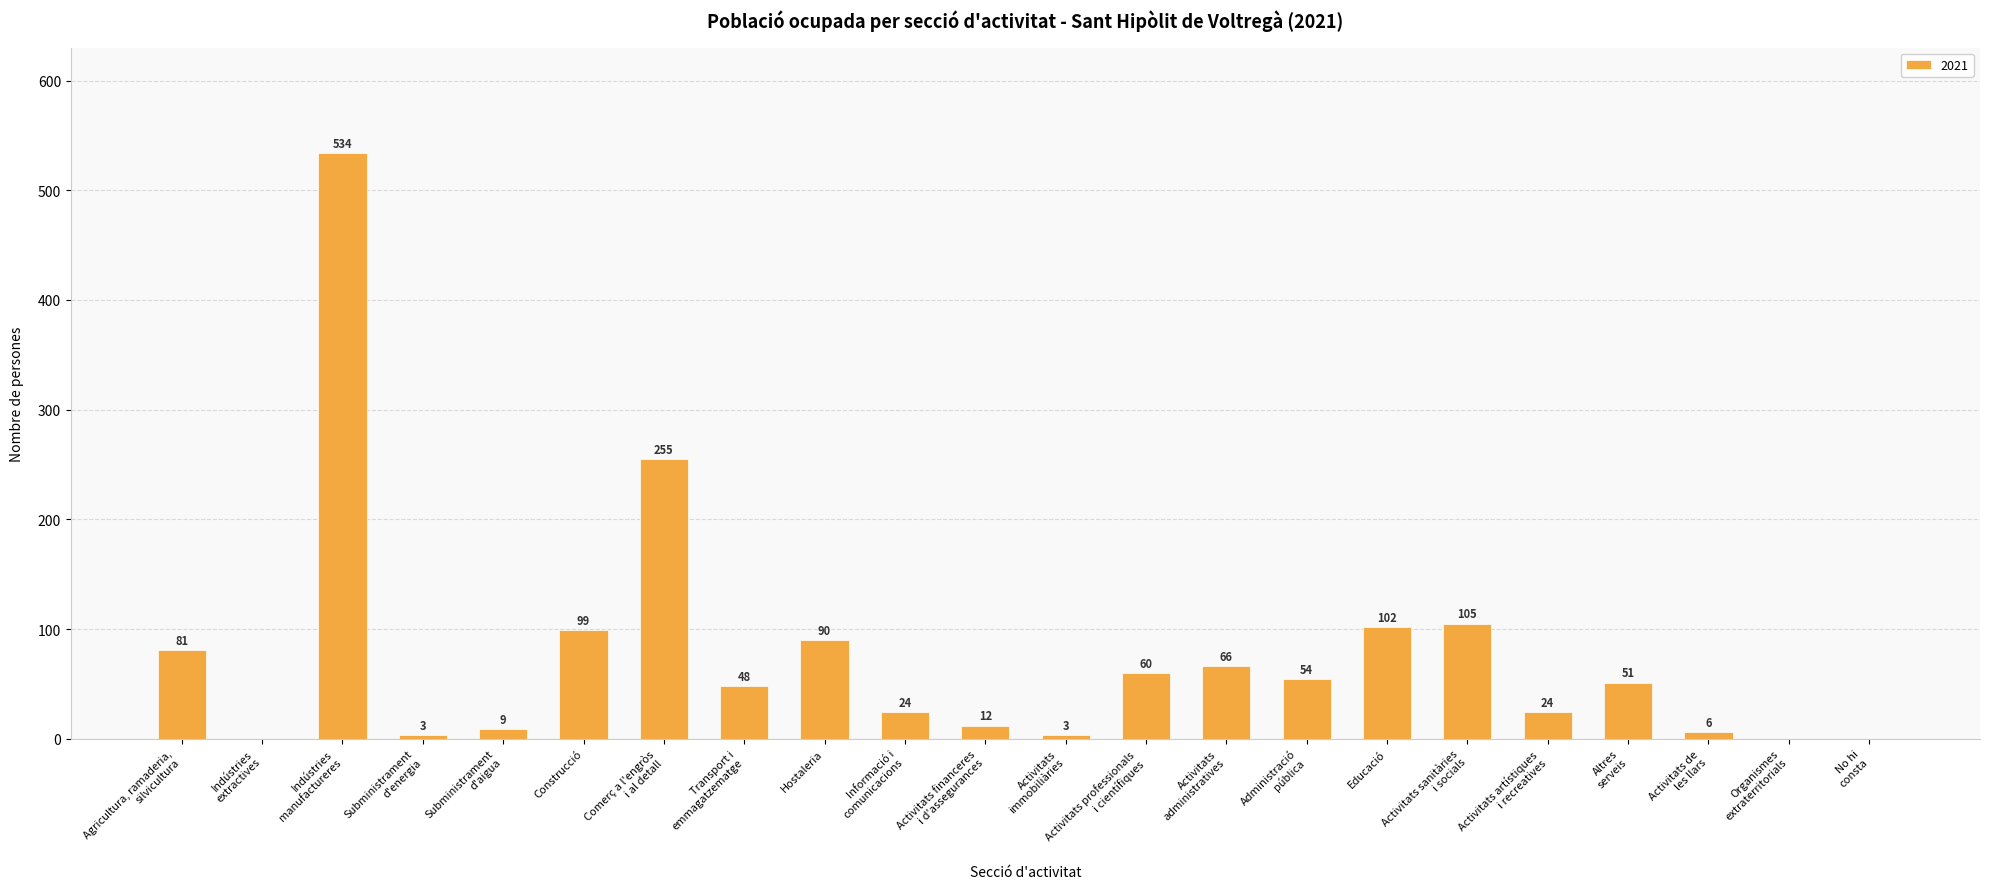

What is the greatest value displayed?

534